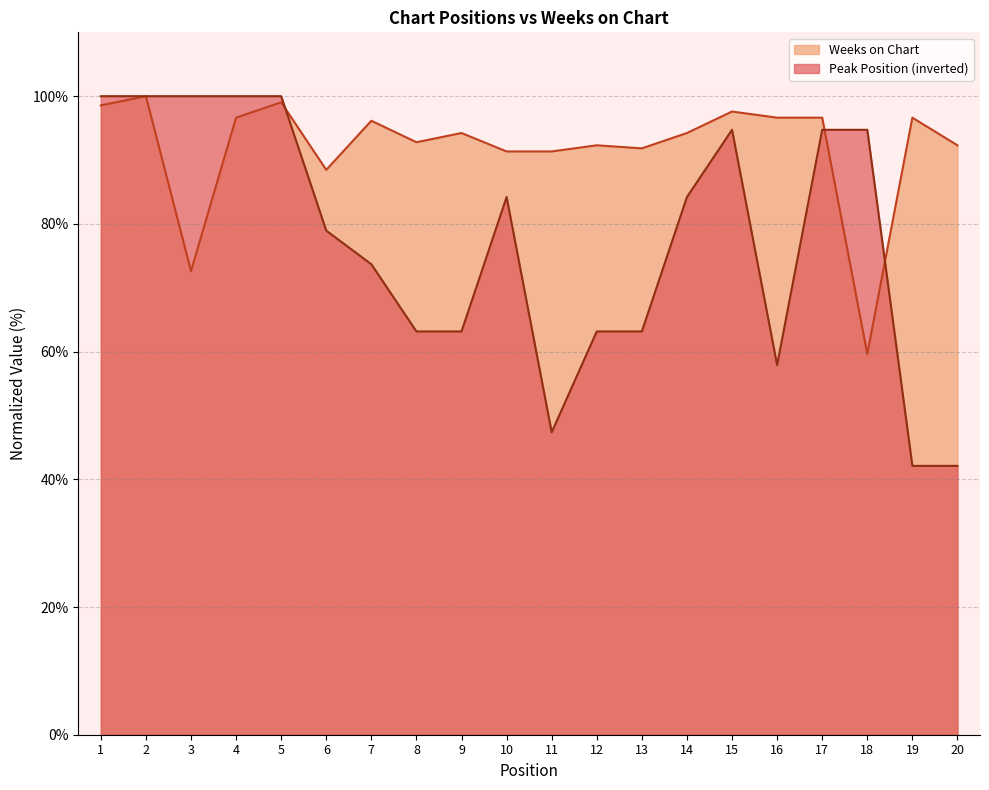

List the series in order of their overall mean, highest first.

Weeks on Chart, Peak Position (inverted)